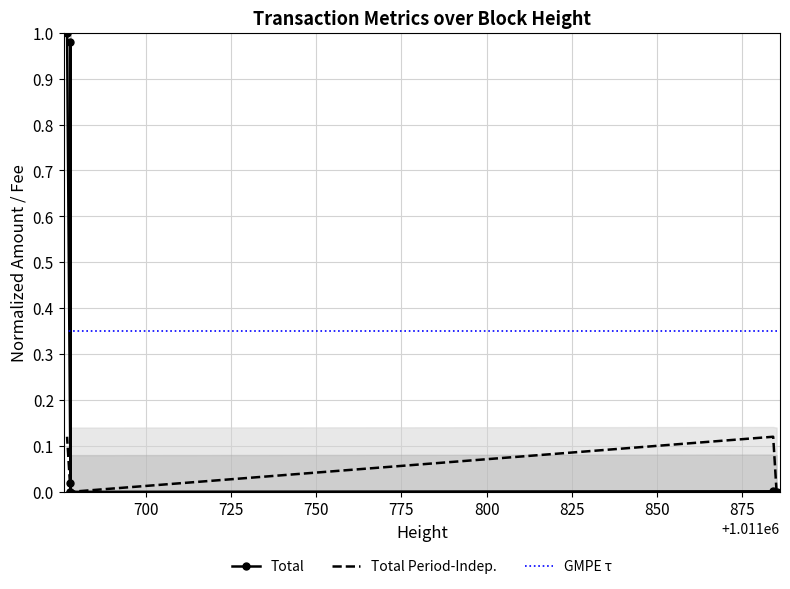

What is the sum of all GMPE τ values?

2.4